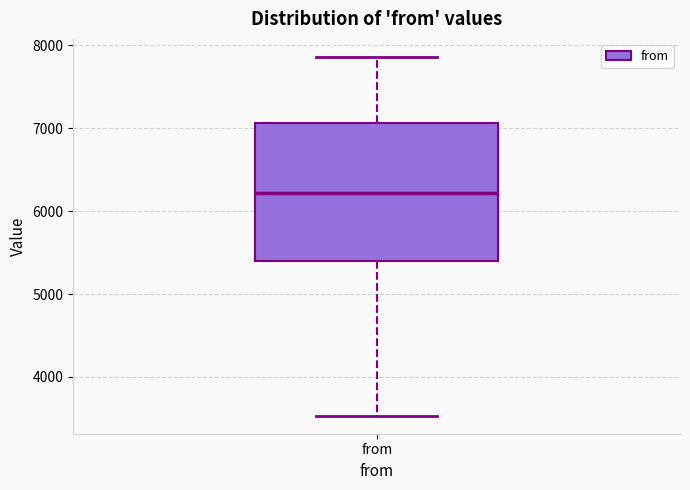

Where is the lower edge of the box for from on the y-axis? The values are not printed on the chart, so give them approximately, as read against the axis.

5400